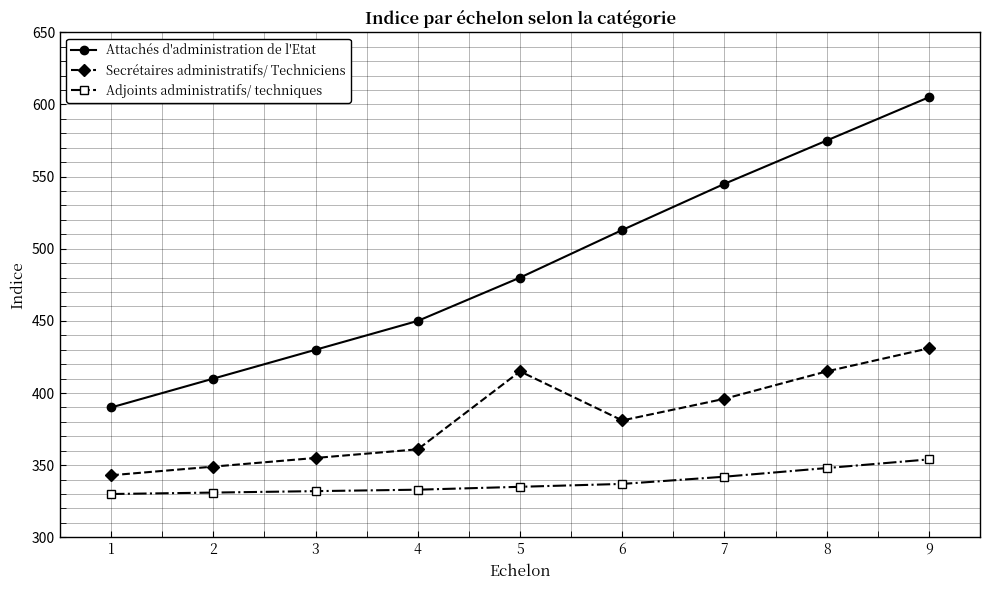

How many data points does each series have?

9